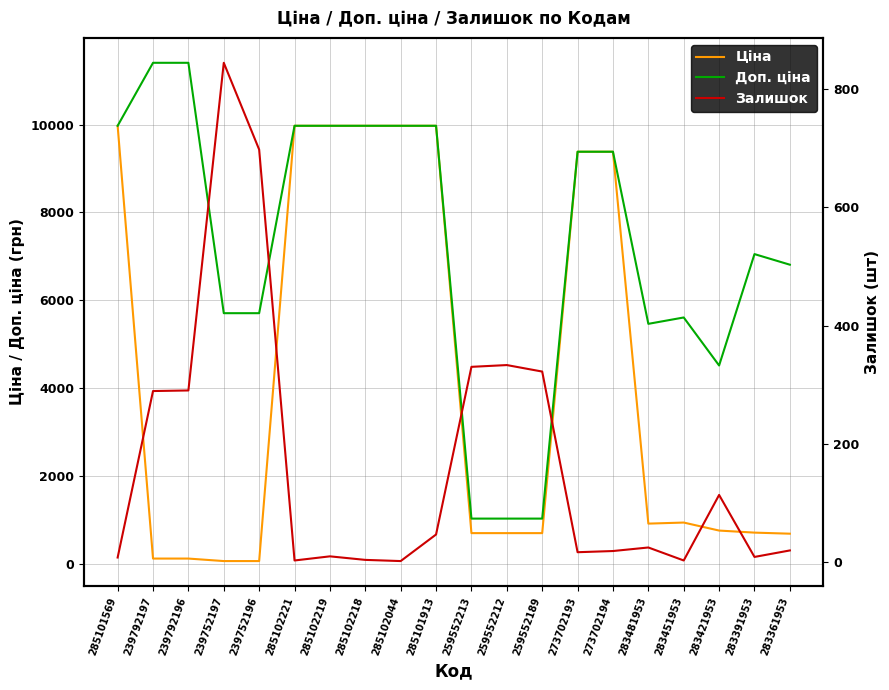

Reading right to left, list all the values displayed in this chart.

Ціна: 283361953=681.0	283391953=705.1	283421953=752.2	283451953=934.5	283481953=910.4	273702194=9384.0	273702193=9384.0	259552189=693.7	259552212=693.7	259552213=693.7	285101913=9975.0	285102044=9975.0	285102218=9975.0	285102219=9975.0	285102221=9975.0	239752196=57.0	239752197=57.0	239792196=114.1	239792197=114.1	285101569=9975.0
Доп. ціна: 283361953=6809.8	283391953=7051.3	283421953=4513.3	283451953=5607.2	283481953=5462.3	273702194=9384.0	273702193=9384.0	259552189=1024.6	259552212=1024.6	259552213=1024.6	285101913=9975.0	285102044=9975.0	285102218=9975.0	285102219=9975.0	285102221=9975.0	239752196=5705.0	239752197=5705.0	239792196=11410.0	239792197=11410.0	285101569=9975.0
Залишок: 283361953=19.0	283391953=8.0	283421953=113.0	283451953=2.0	283481953=24.0	273702194=18.0	273702193=16.0	259552189=322.0	259552212=333.0	259552213=330.0	285101913=46.0	285102044=1.0	285102218=3.0	285102219=9.0	285102221=2.0	239752196=698.0	239752197=845.0	239792196=290.0	239792197=289.0	285101569=7.0